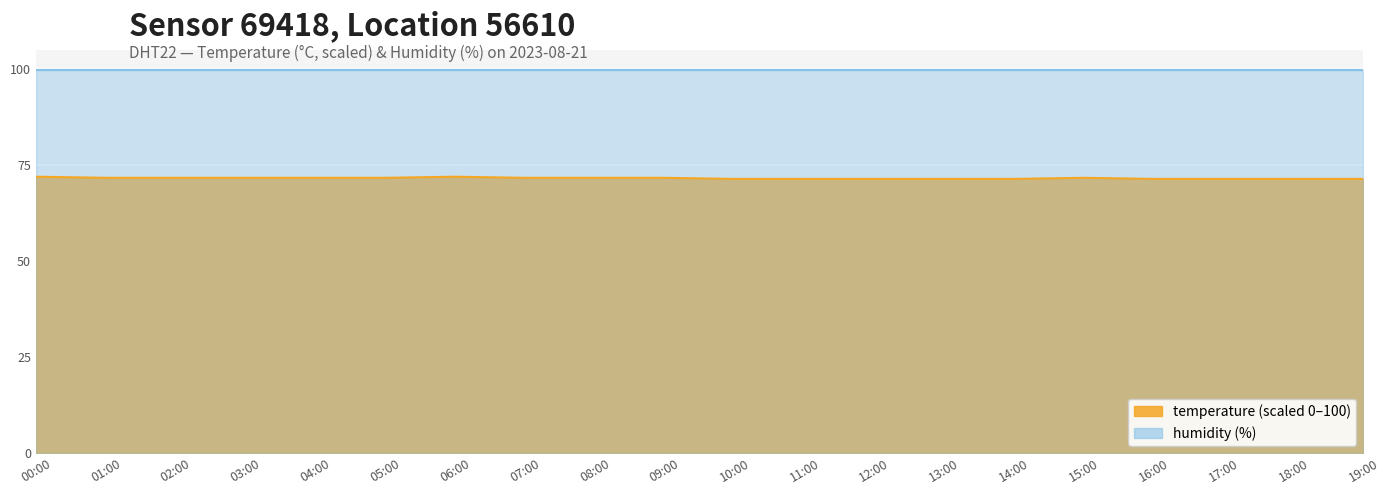

What is the sum of the values at 02:00 and 04:00?

143.4